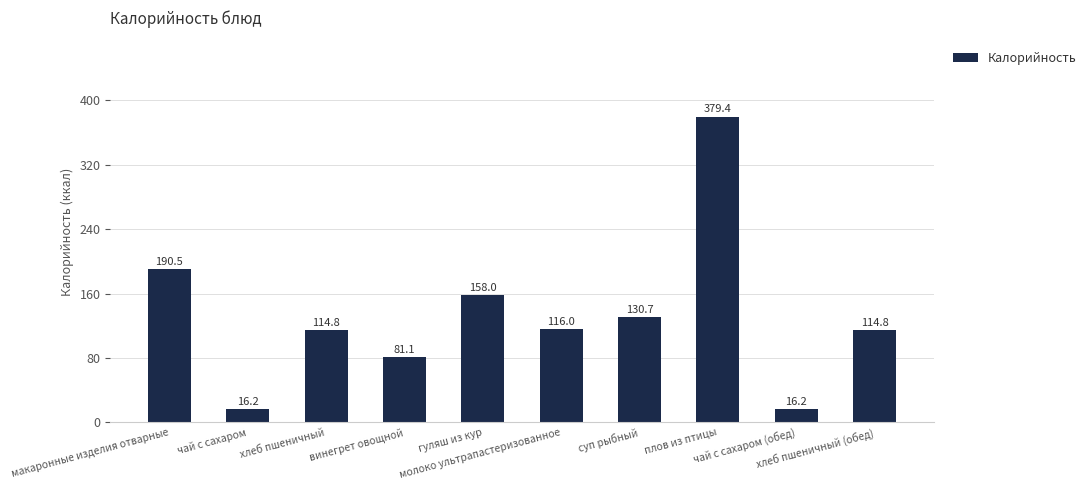

Reading right to left, list all the values displayed in this chart.

хлеб пшеничный (обед)=114.8	чай с сахаром (обед)=16.2	плов из птицы=379.4	суп рыбный=130.7	молоко ультрапастеризованное=116.0	гуляш из кур=158.0	винегрет овощной=81.1	хлеб пшеничный=114.8	чай с сахаром=16.2	макаронные изделия отварные=190.5